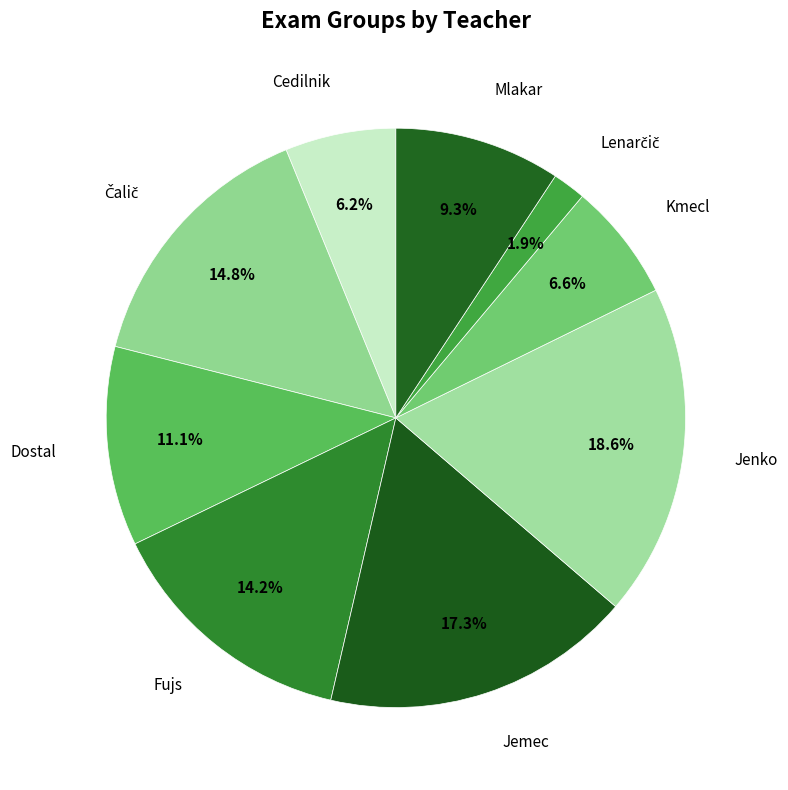

Is there any slice that represents more than half of the pie?

No